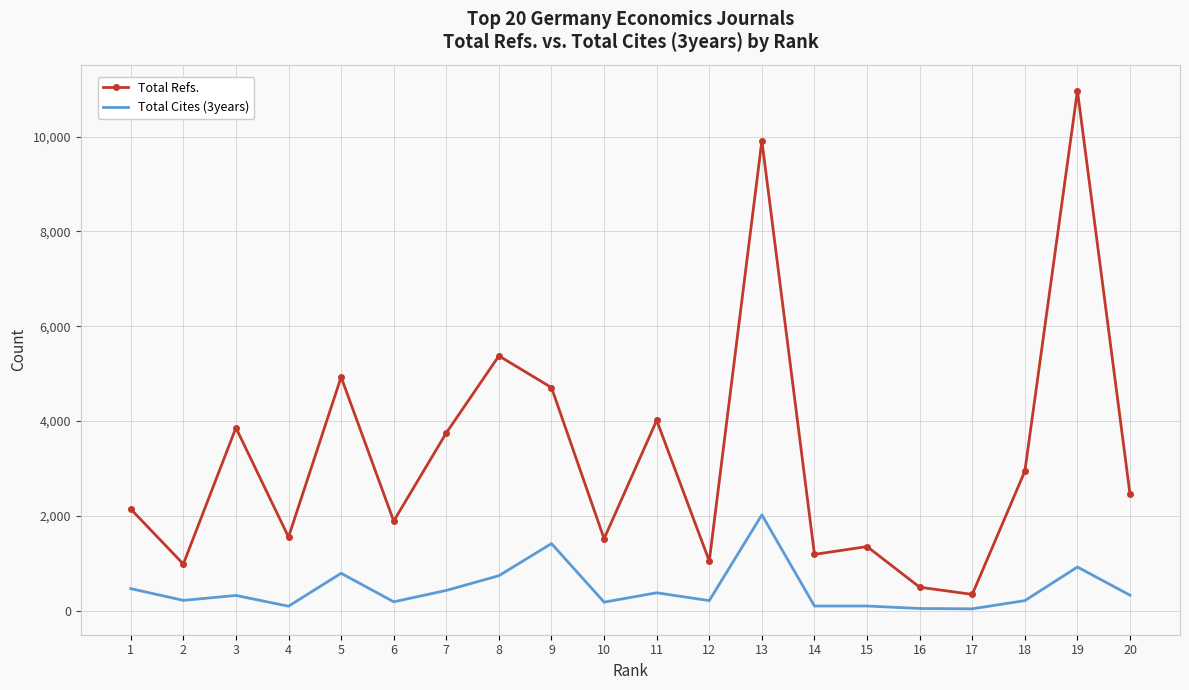

Which series has the largest range (max minus min)?

Total Refs.